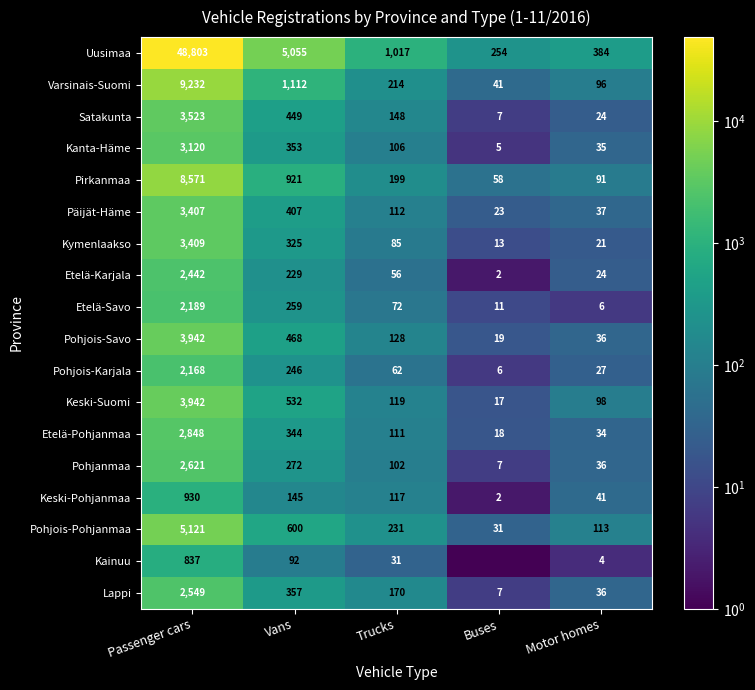

Which label corresponds to the smallest value in the chart?

Buses